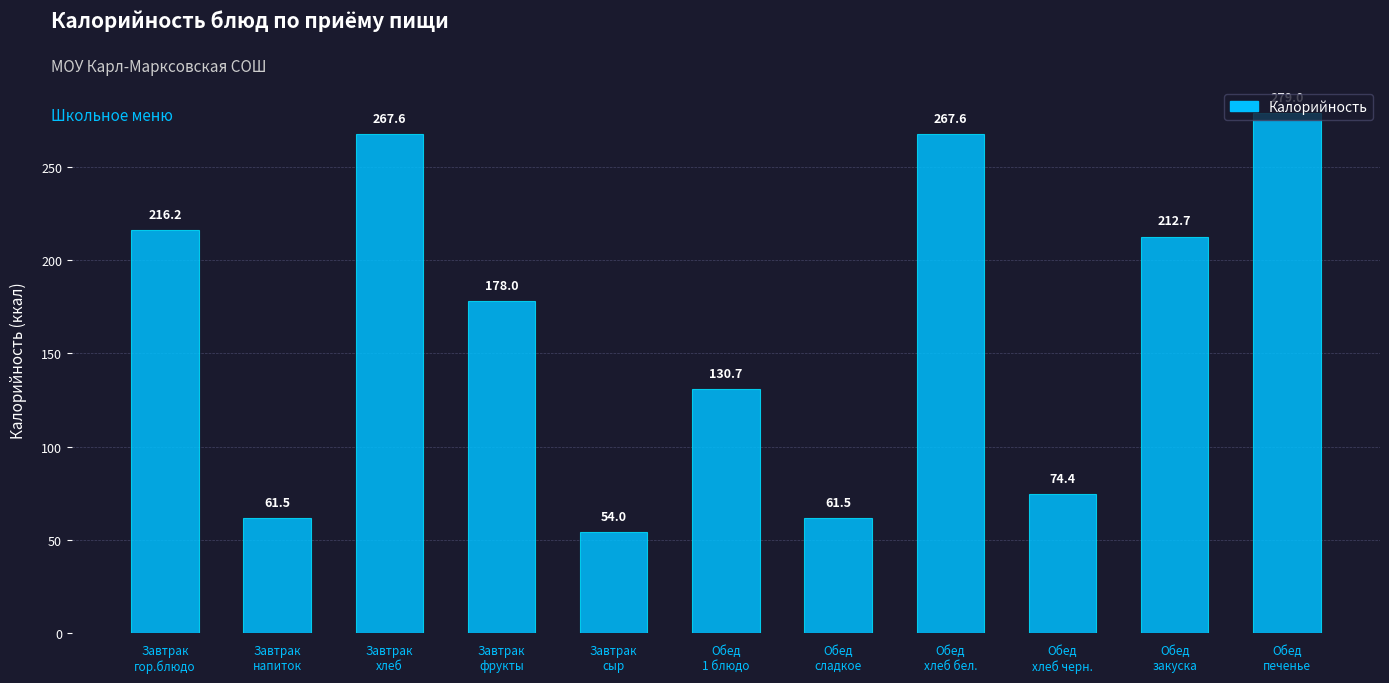

What is the ratio of the value at Завтрак
гор.блюдо to the value at Обед
1 блюдо?

1.7